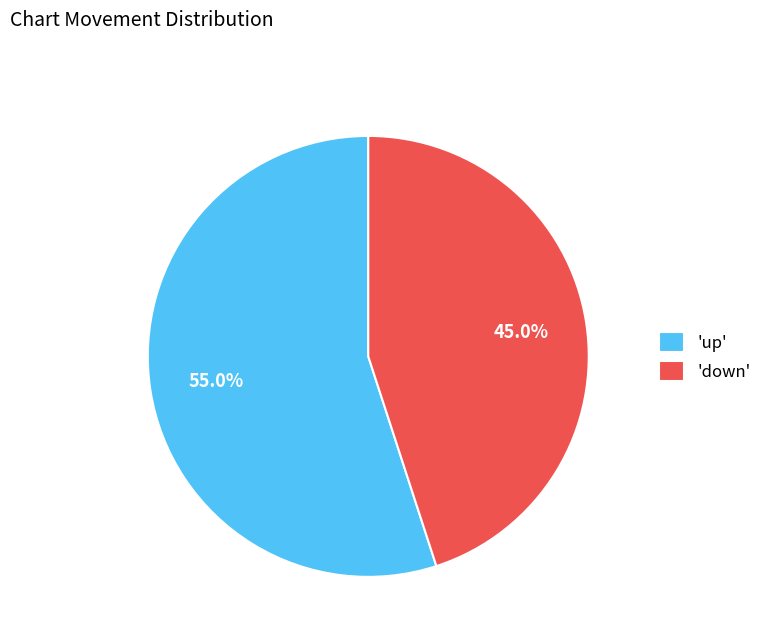

What is the smallest slice in the pie chart?

'down'